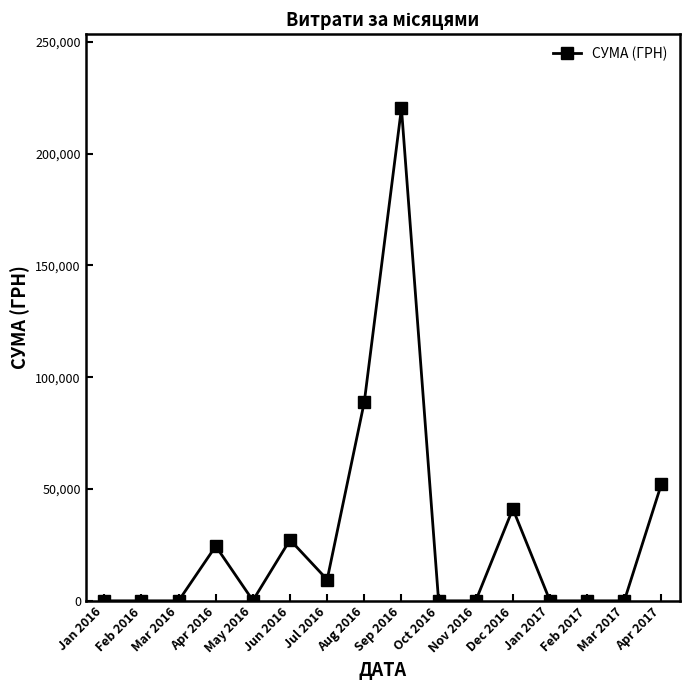

How many lines are shown in the chart?

1